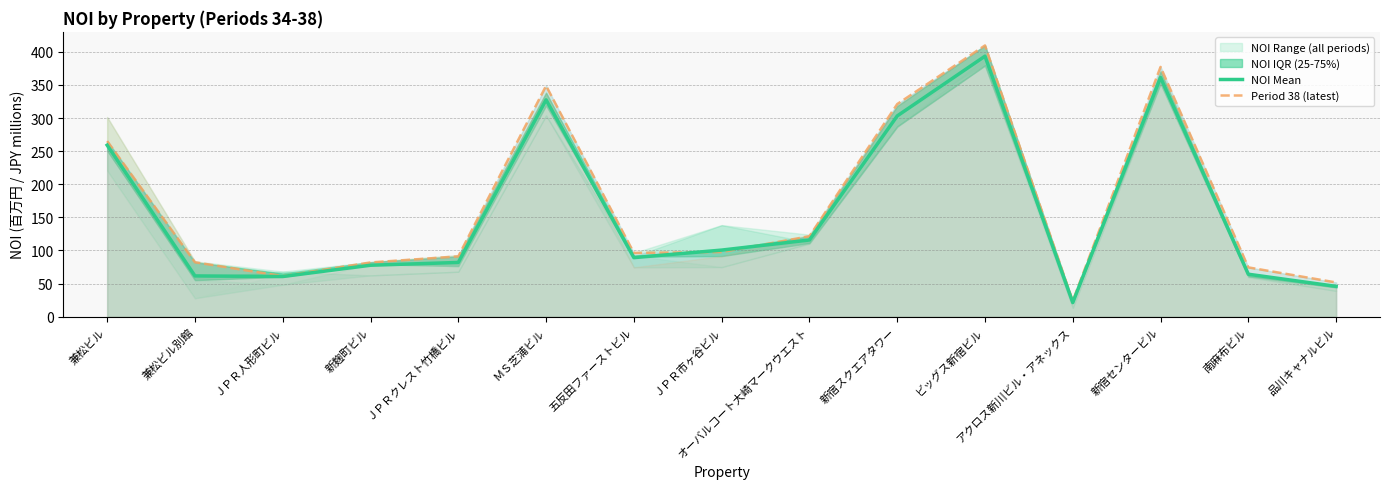

Rank the categories by NOI Mean value from lowest to highest.

アクロス新川ビル・アネックス, 品川キャナルビル, ＪＰＲ人形町ビル, 兼松ビル別館, 南麻布ビル, 新麹町ビル, ＪＰＲクレスト竹橋ビル, 五反田ファーストビル, ＪＰＲ市ヶ谷ビル, オーバルコート大崎マークウエスト, 兼松ビル, 新宿スクエアタワー, ＭＳ芝浦ビル, 新宿センタービル, ビッグス新宿ビル